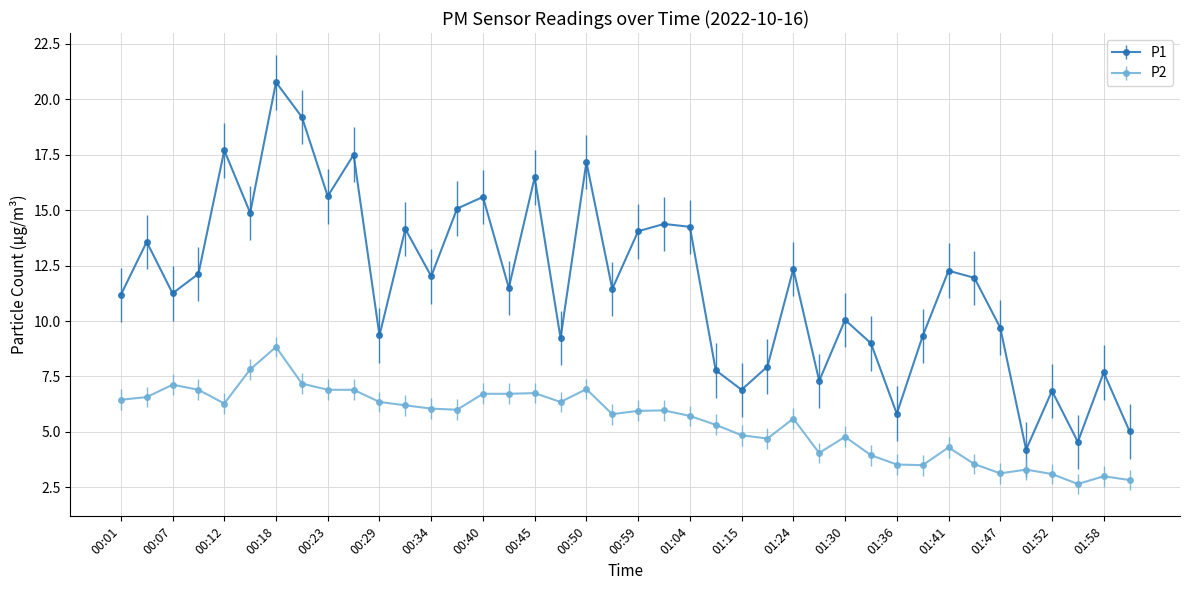

Which series has the largest range (max minus min)?

P1